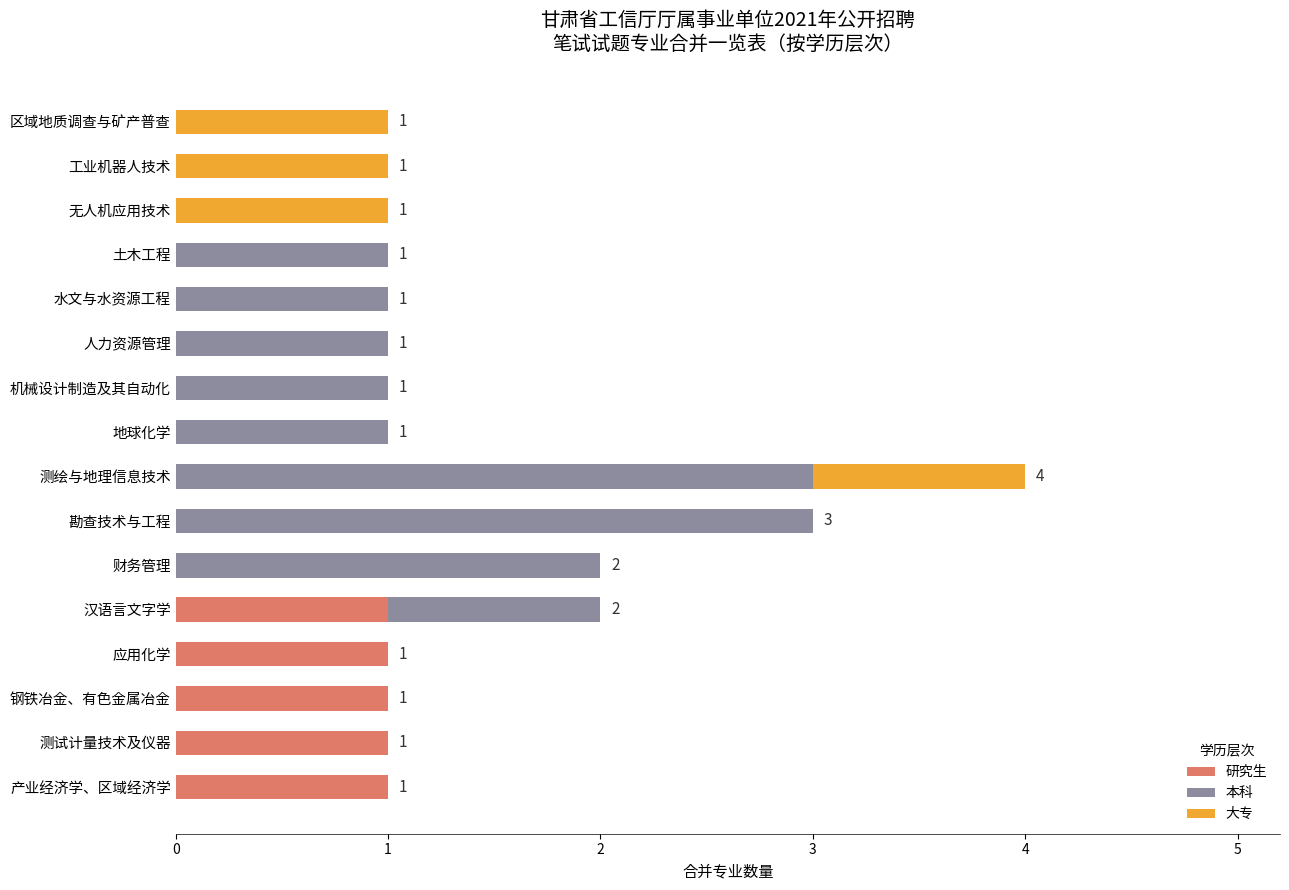

True or false: 研究生 has a value of 1 at 工业机器人技术.

False